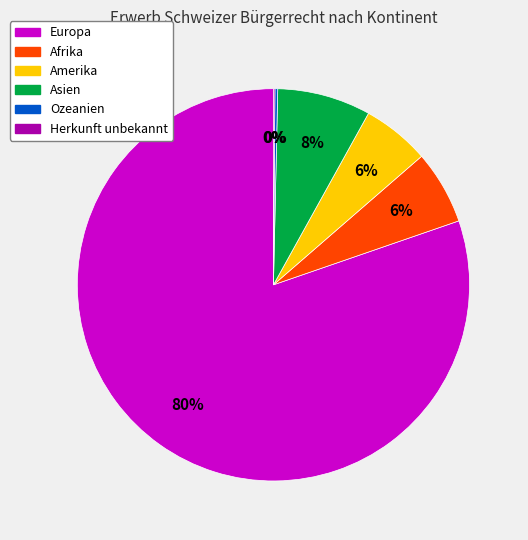

To the nearest percent, what portion does Europa represent?

80%